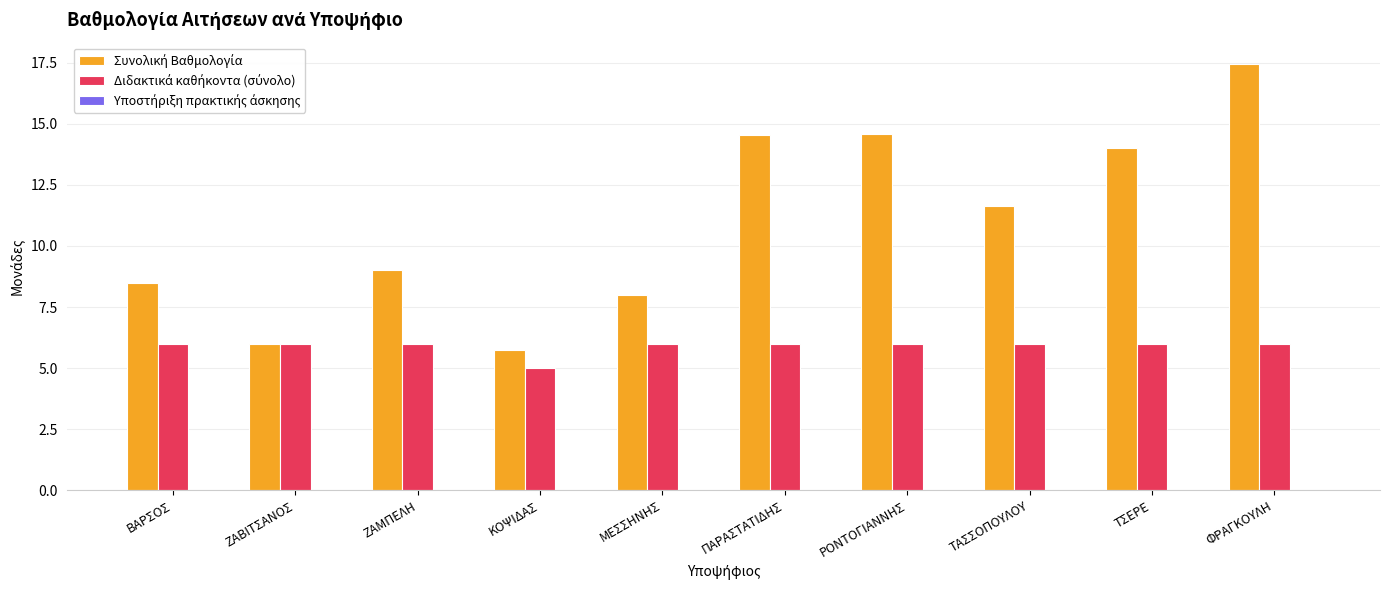

Are the bars grouped side by side (vs. stacked)?

Yes